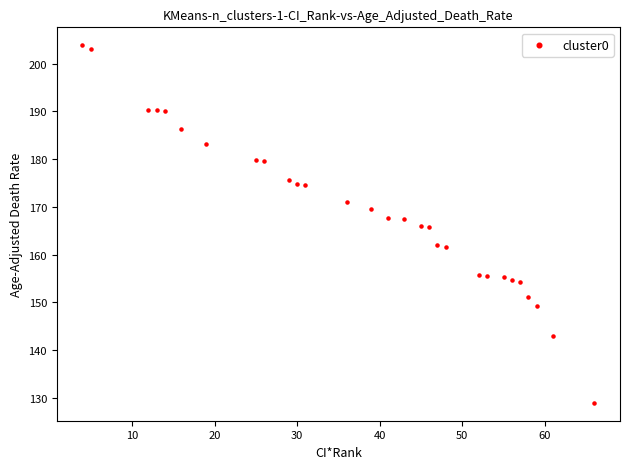

What is the range of Y values (max minus min)?

75.0